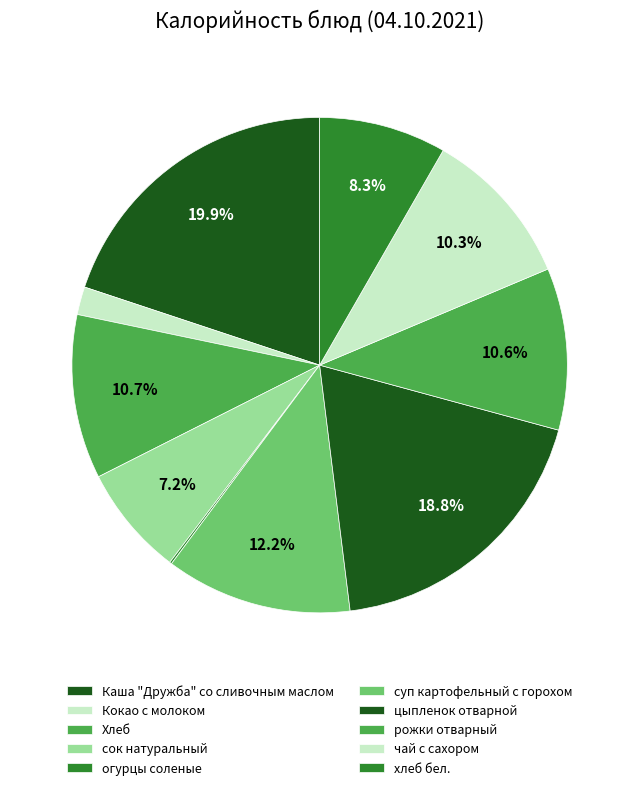

Count the number of slices in the pie.

10